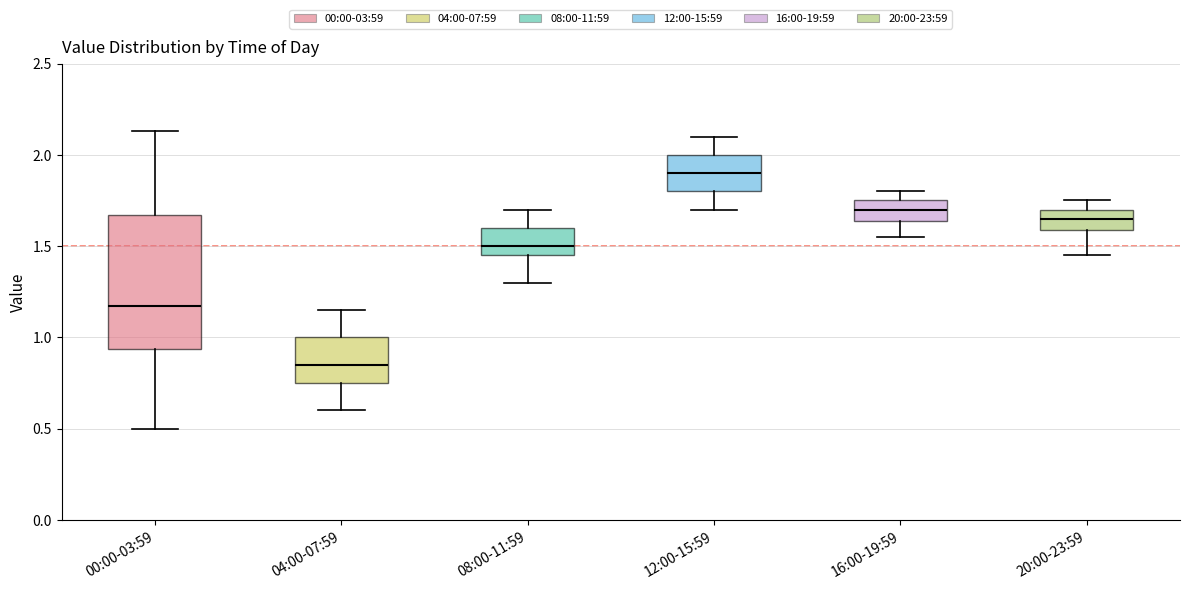

Which box's median line is the highest?

12:00-15:59